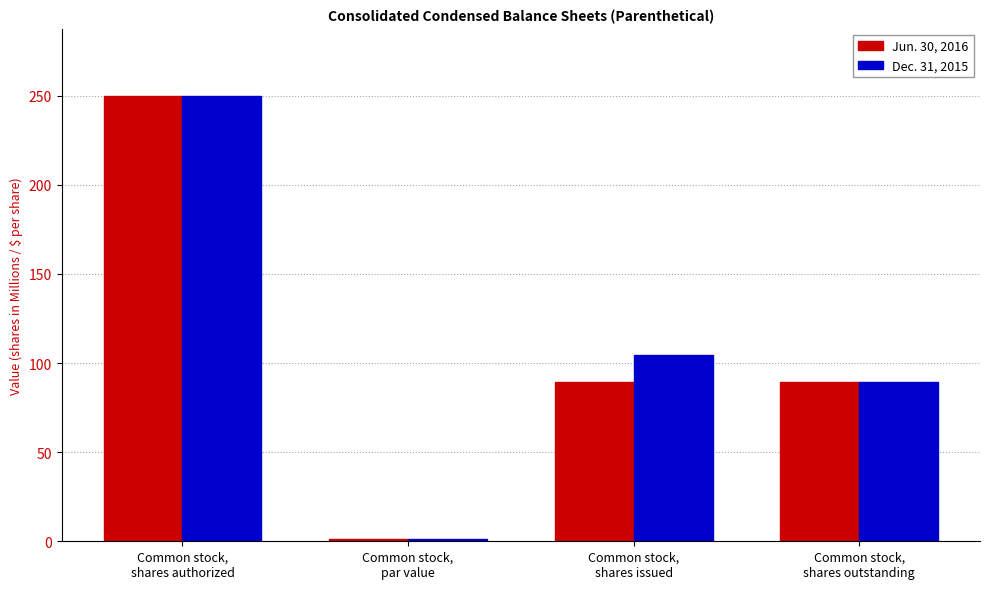

At how many categories does at least one series exceed 170?

1